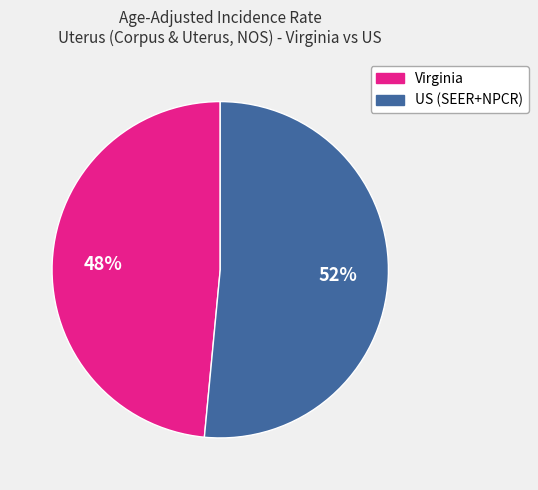

Which slice is the largest?

US (SEER+NPCR)